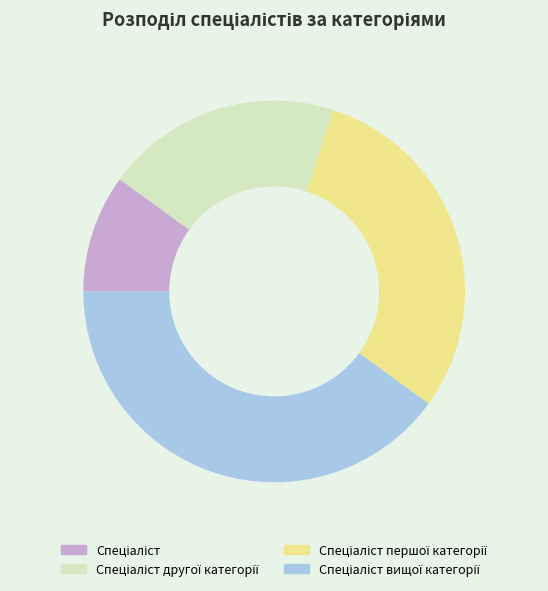

Does any single category account for the majority?

No